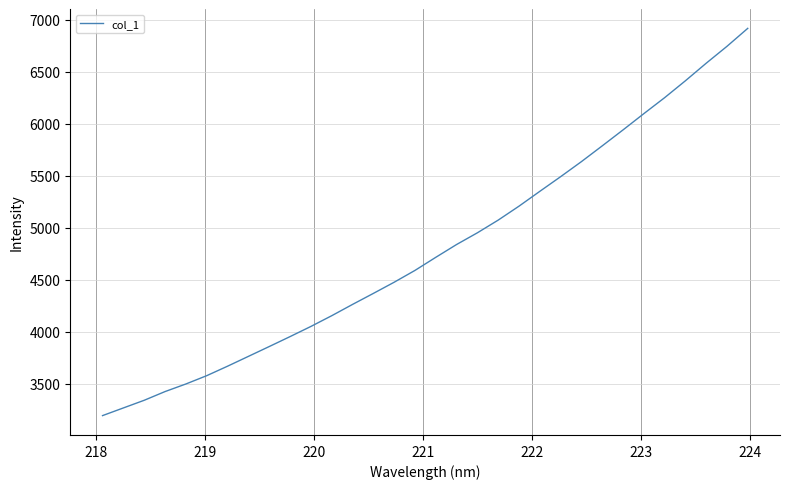

Does the chart have visible grid lines?

Yes